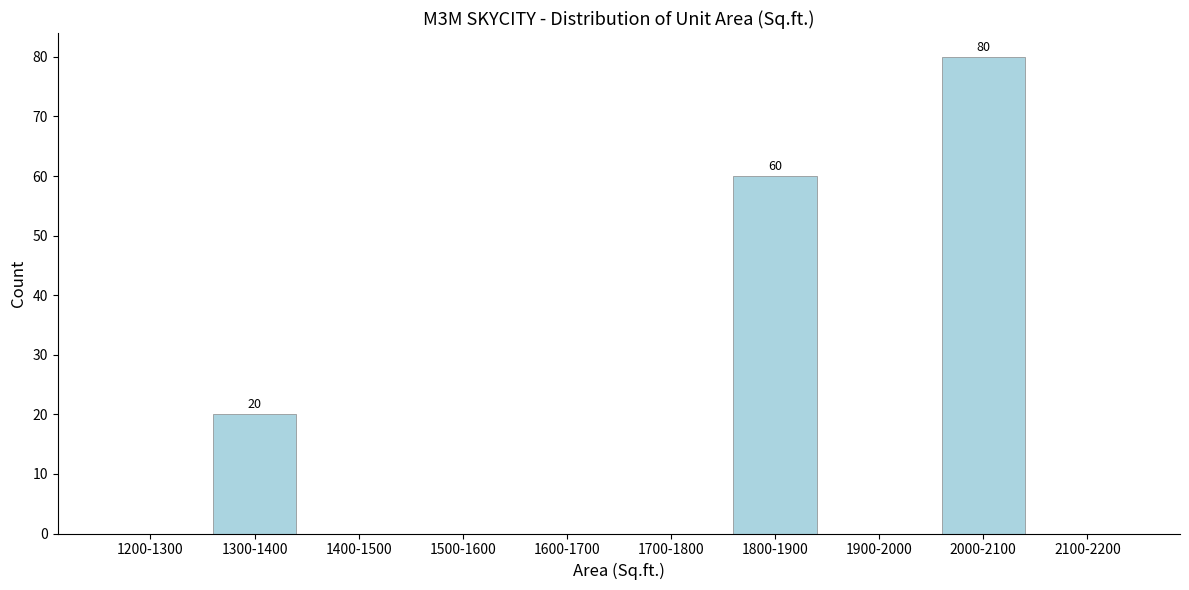

Reading left to right, extract all data points from this chart.

1200-1300=0	1300-1400=20	1400-1500=0	1500-1600=0	1600-1700=0	1700-1800=0	1800-1900=60	1900-2000=0	2000-2100=80	2100-2200=0